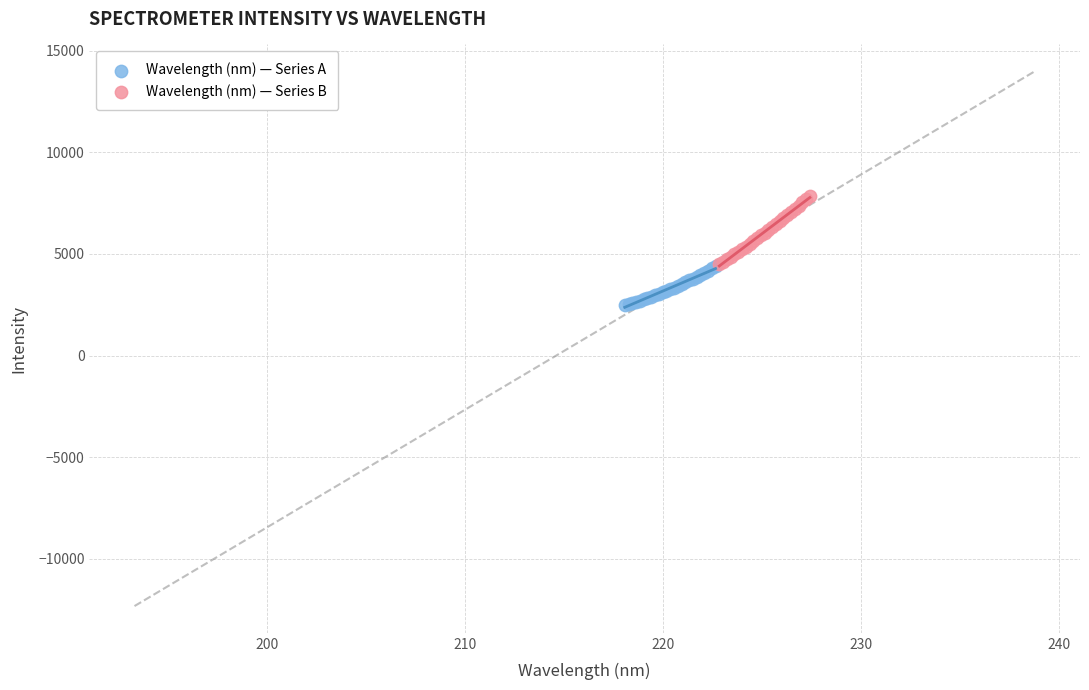

Which series reaches the maximum Y coordinate?

Wavelength (nm) — Series B